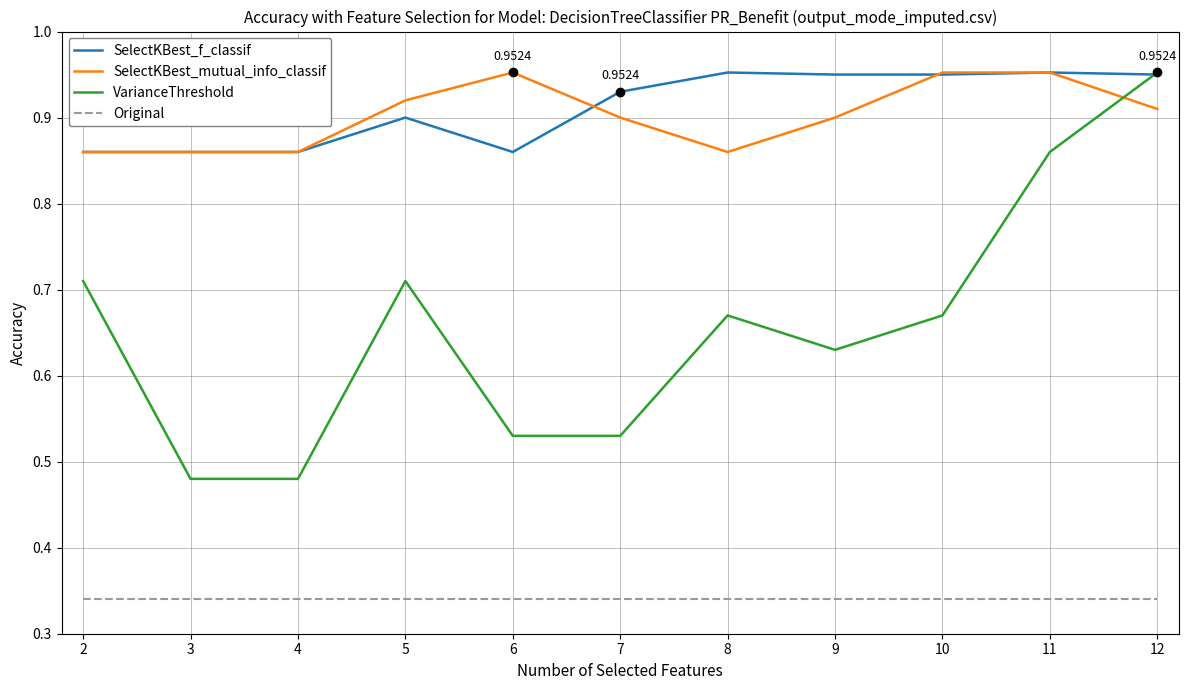

Which series has the largest total across all categories?

SelectKBest_f_classif